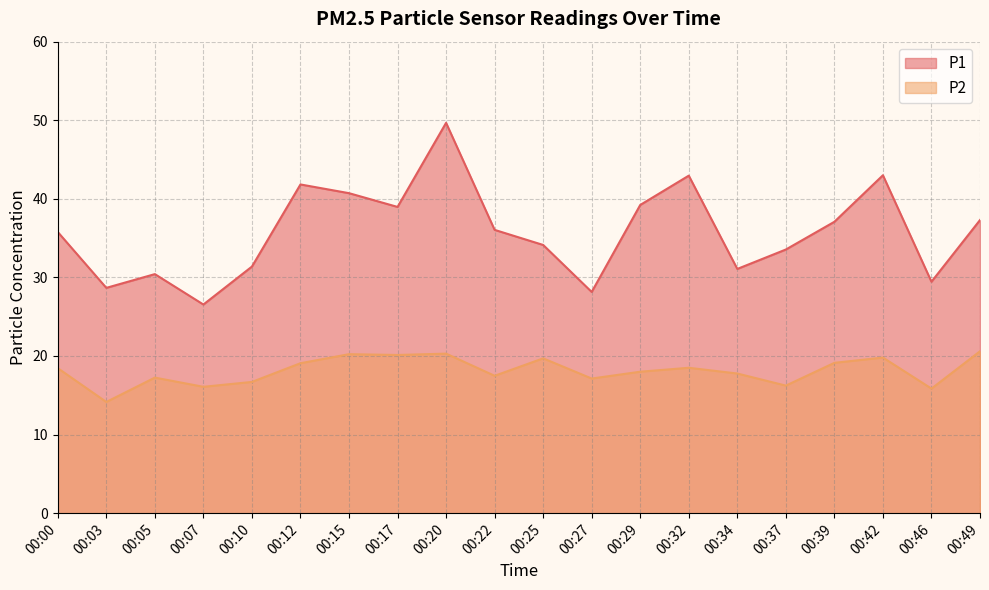

True or false: P2 and P1 cross at least once.

False